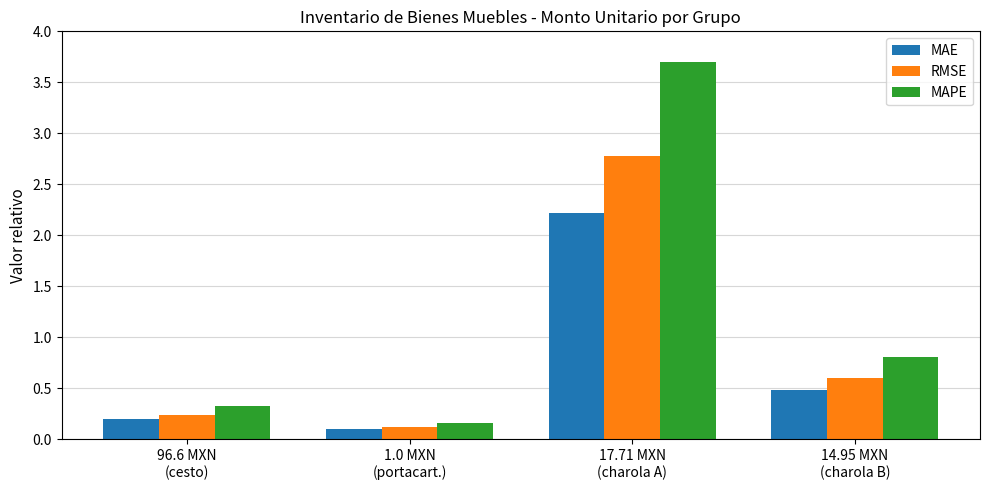

What is the minimum value shown in the chart?

0.1